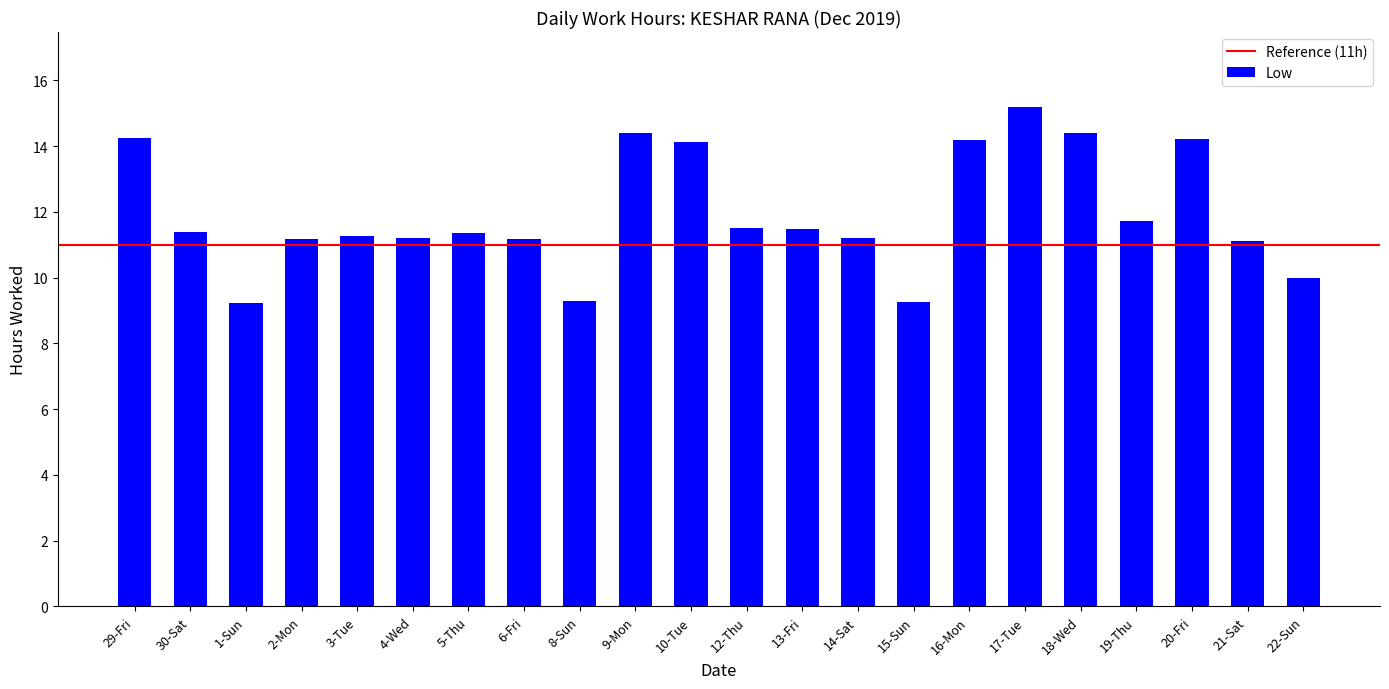

Where is the data nearest to the value 12?

19-Thu